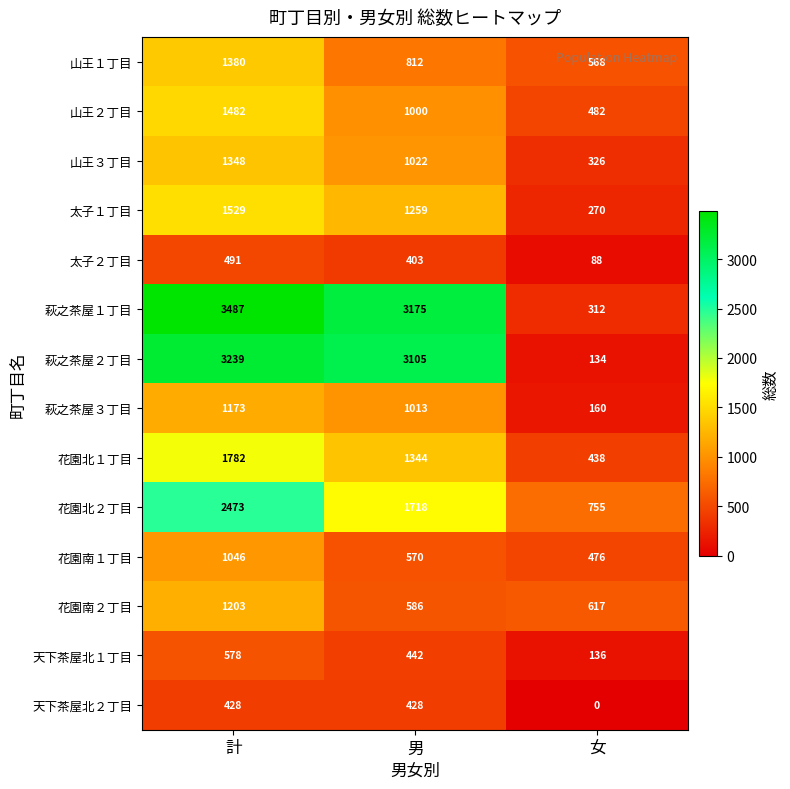

What is the difference between the maximum and second lowest values in the 花園北２丁目 series?

755